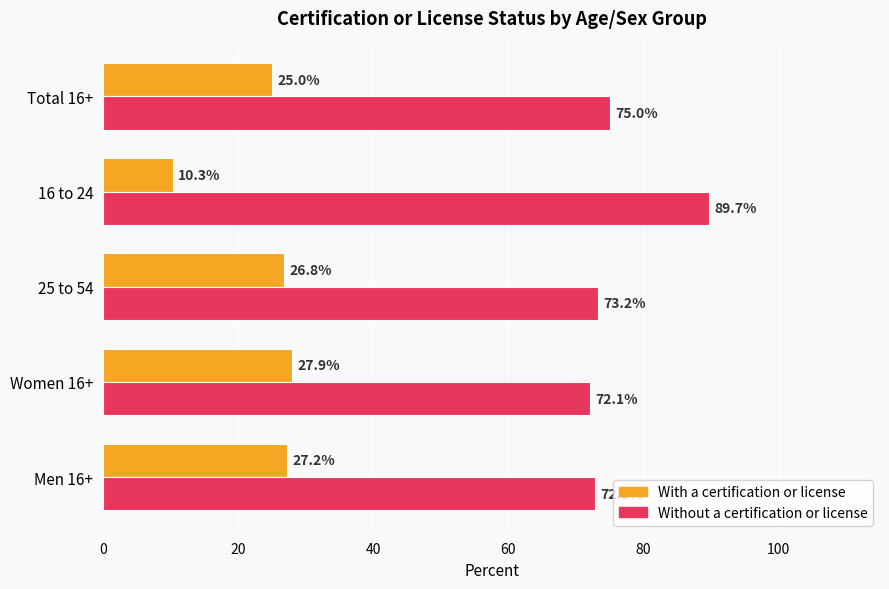

At which category does the chart reach its minimum across all series?

16 to 24